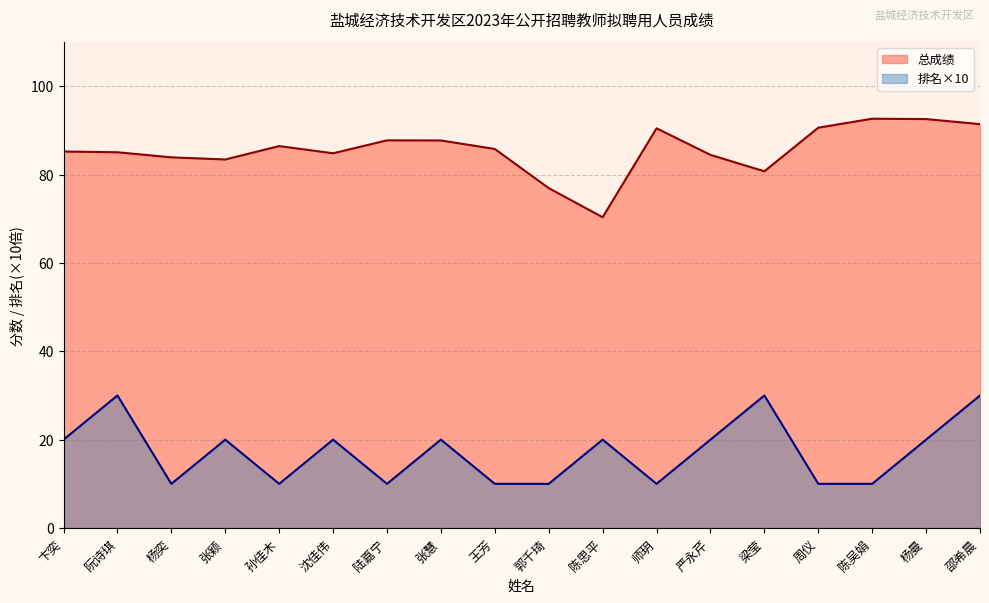

True or false: 总成绩 has a value of 50.6 at 卞奕.

False